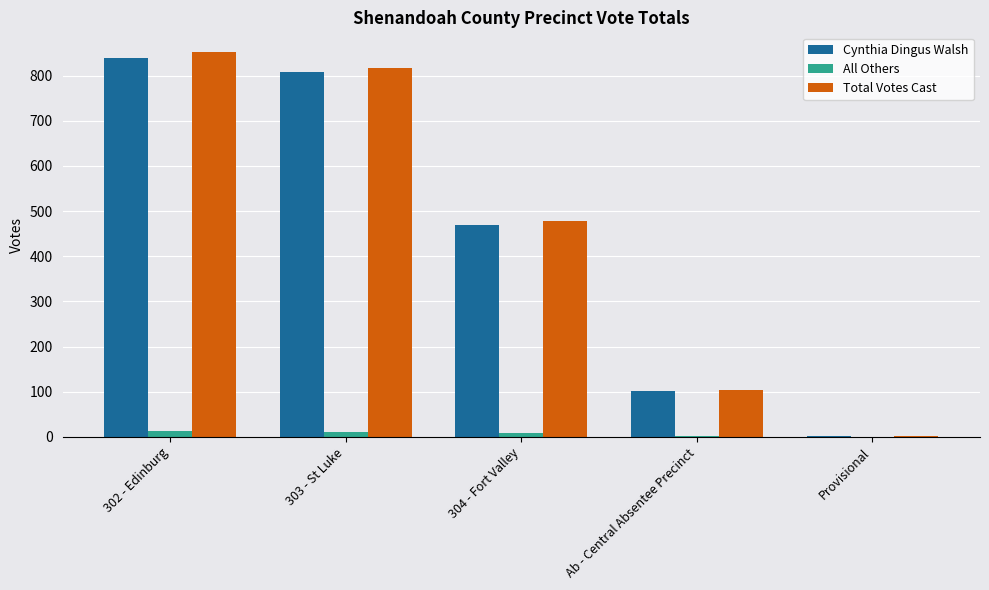

Between 302 - Edinburg and 304 - Fort Valley, which series saw the biggest shift?

Total Votes Cast